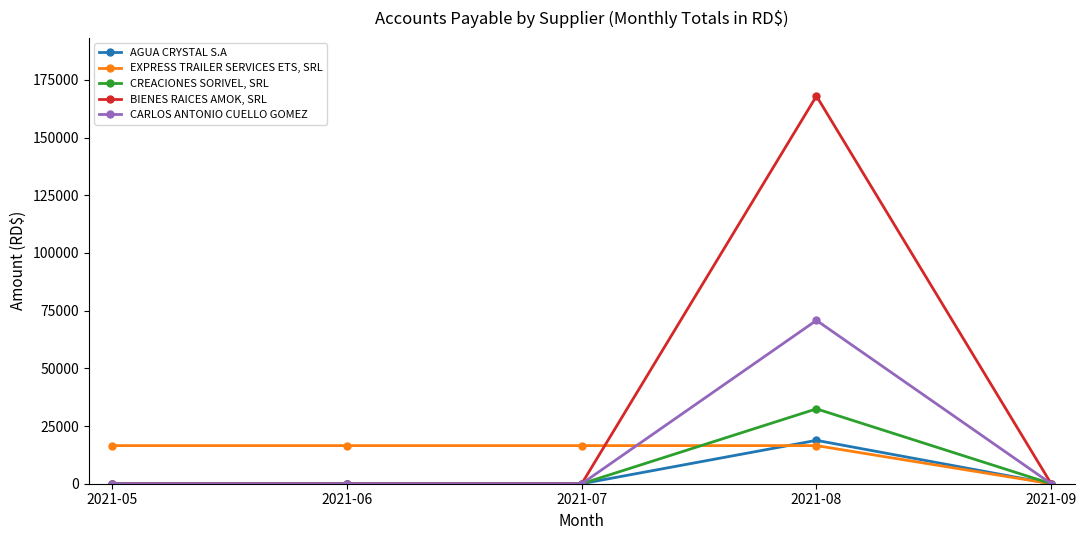

List the series in order of their peak value, highest first.

BIENES RAICES AMOK, SRL, CARLOS ANTONIO CUELLO GOMEZ, CREACIONES SORIVEL, SRL, AGUA CRYSTAL S.A, EXPRESS TRAILER SERVICES ETS, SRL